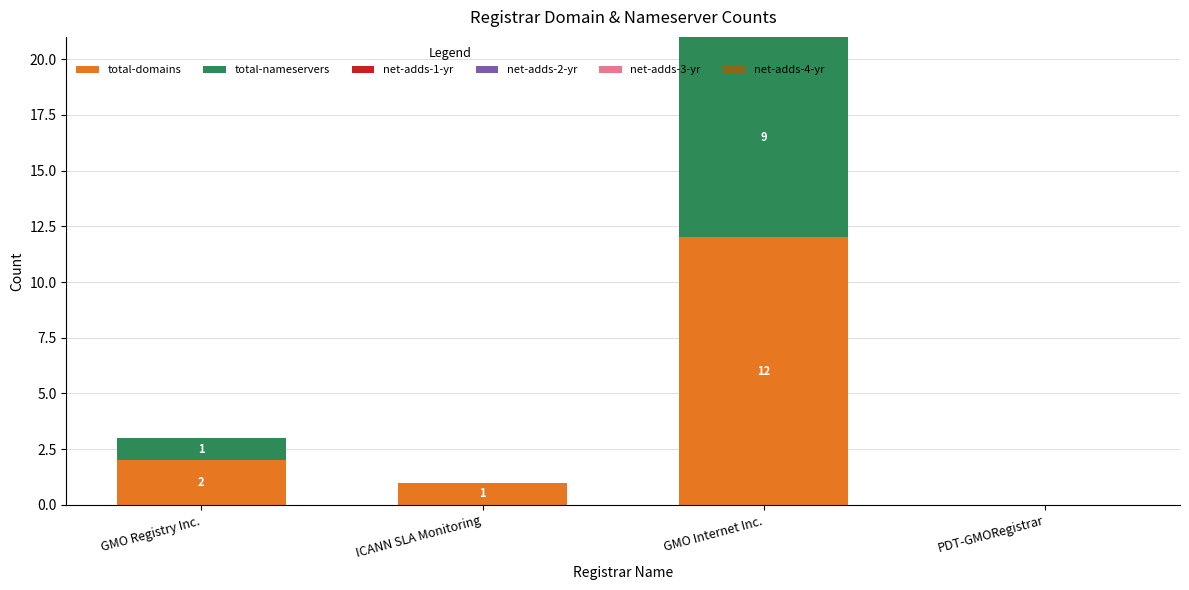

Where is total-domains nearest to the value 6?

GMO Registry Inc.